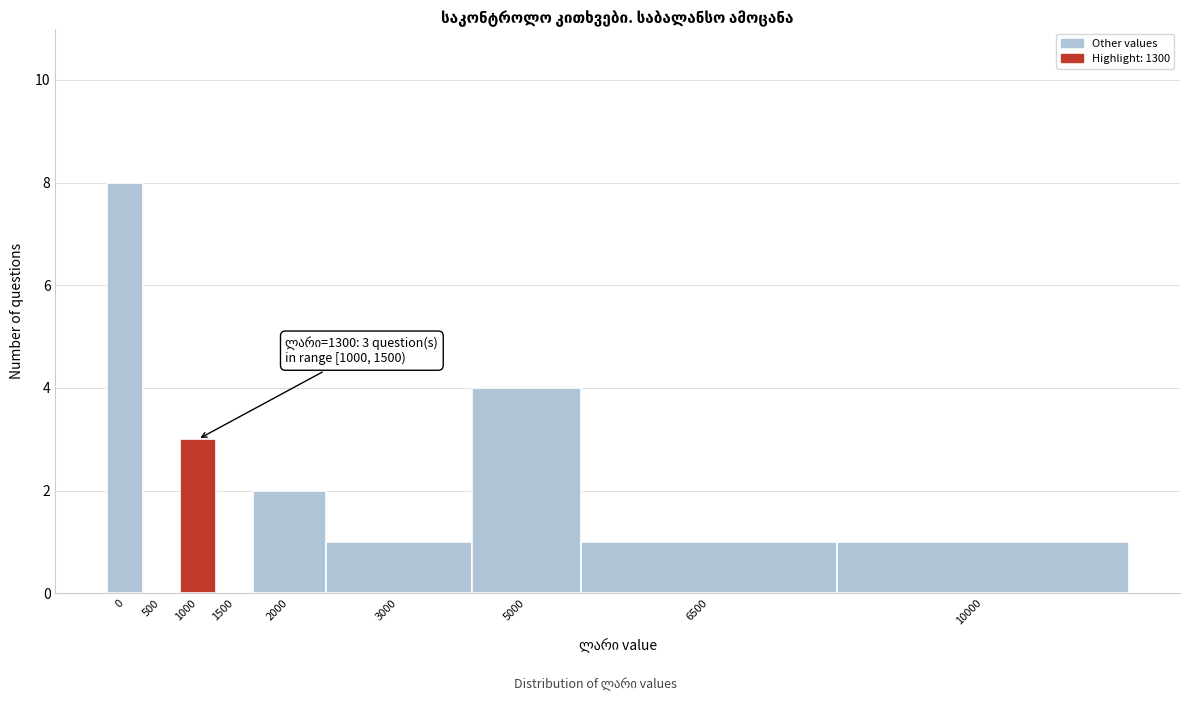

Reading left to right, extract all data points from this chart.

0=8	500=0	1000=3	1500=0	2000=2	3000=1	5000=4	6500=1	10000=1